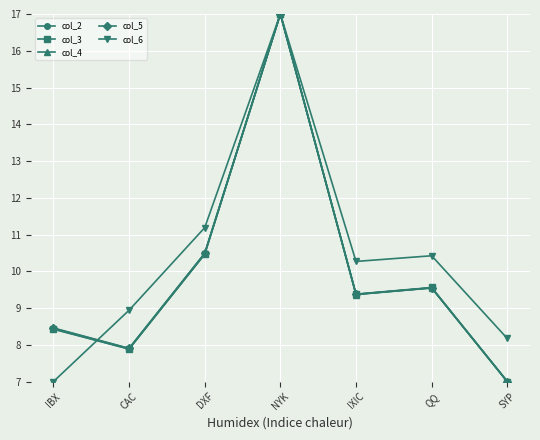

What is the total value across all series at IBX?

40.8